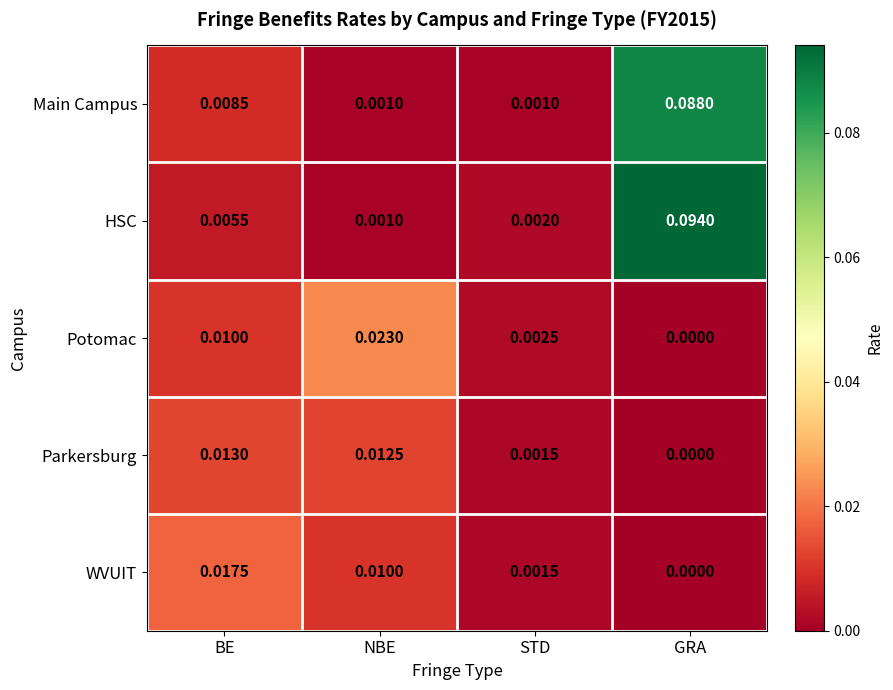

How many data points does each series have?

4